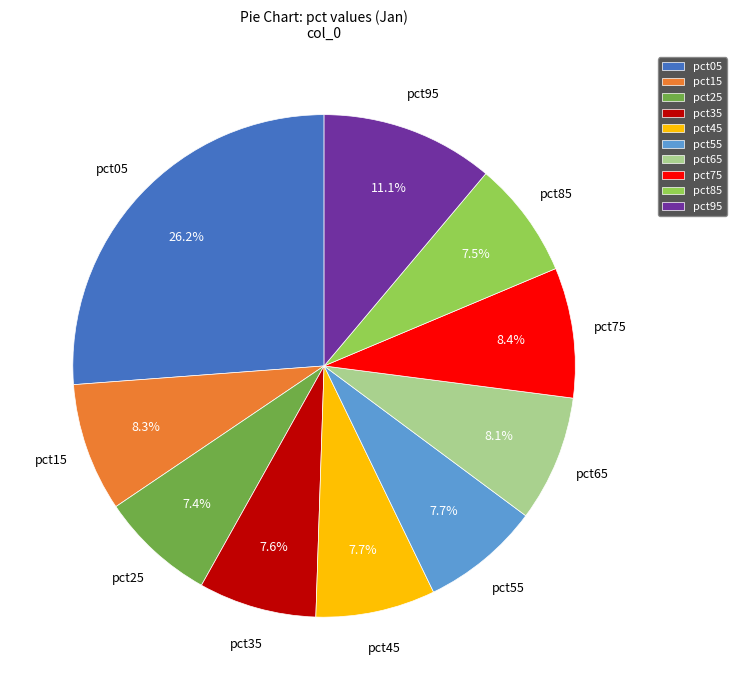

To the nearest percent, what is the difference between the pct95 and pct75 slice percentages?

3%